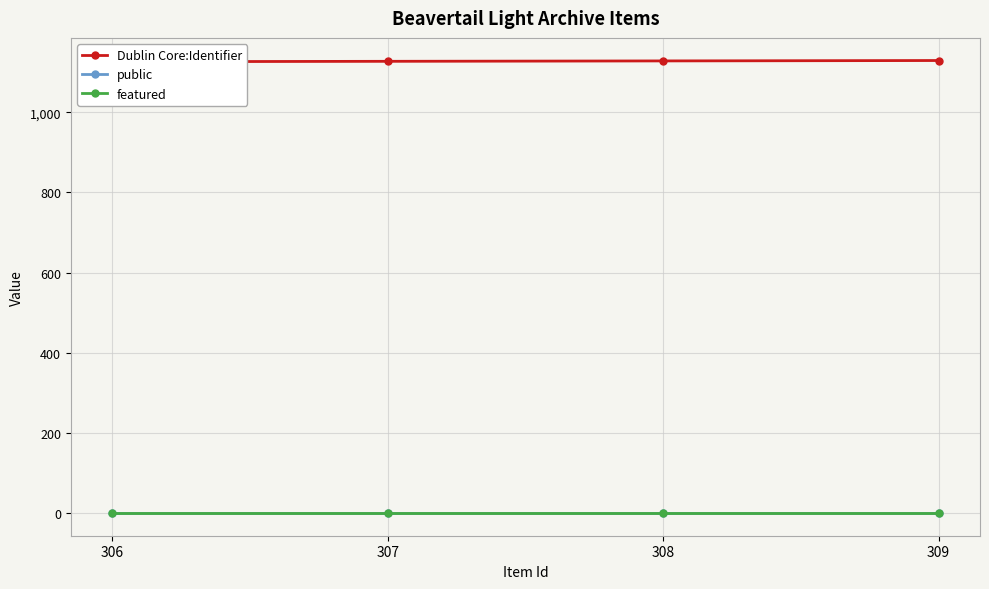

What is the difference between the Dublin Core:Identifier values at 307 and 309?

2